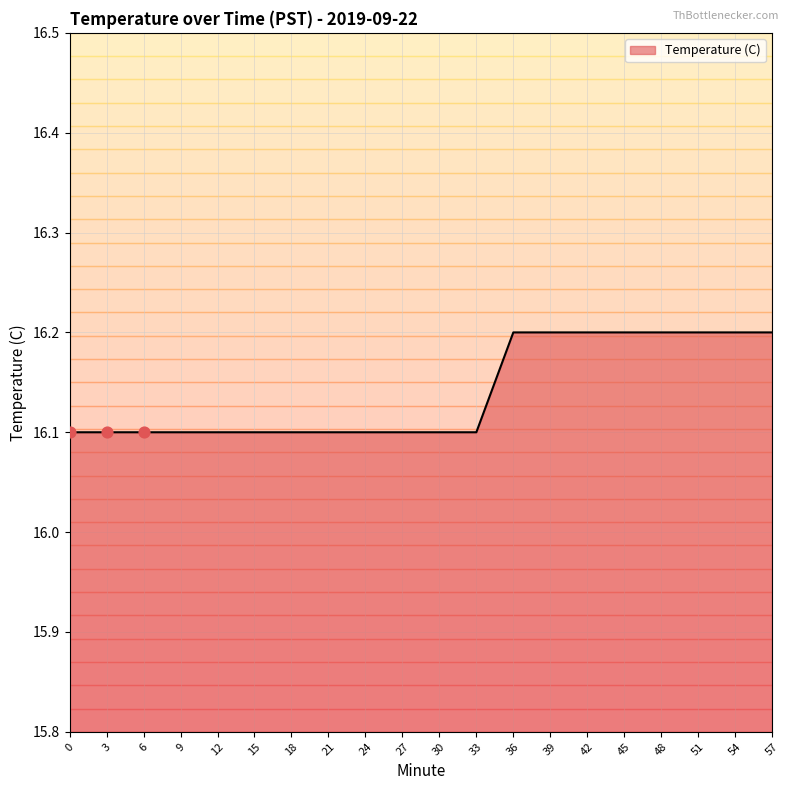

Approximately how many times larger is the value at 42 compared to 36?

1.0